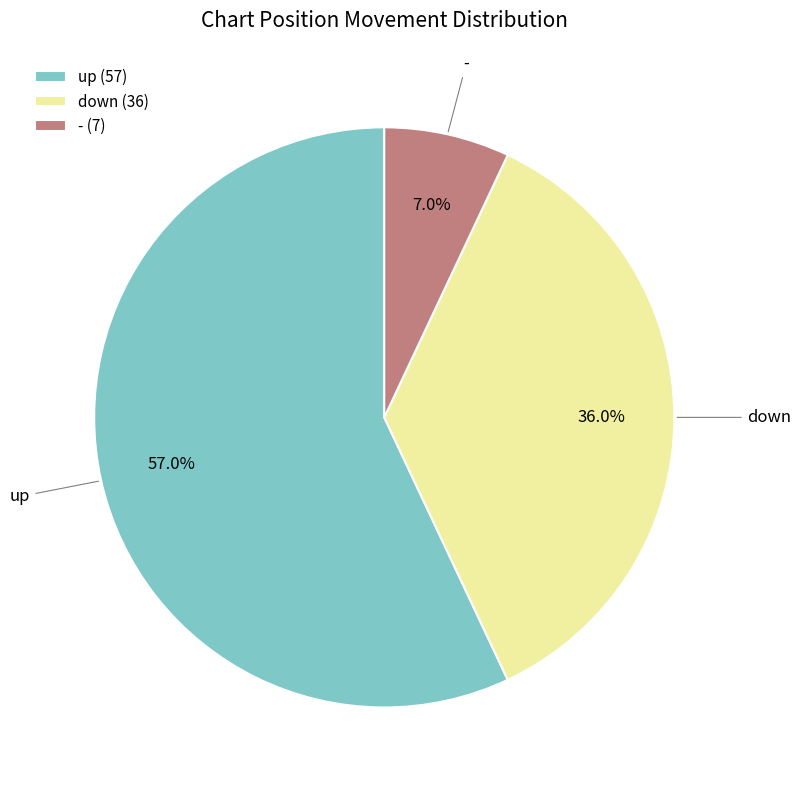

Count the number of slices in the pie.

3